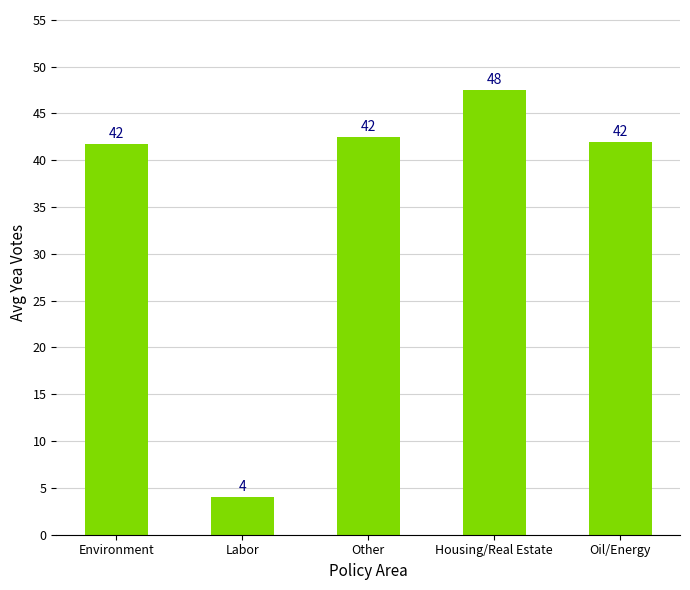

Which category has the lowest value across all series?

Labor